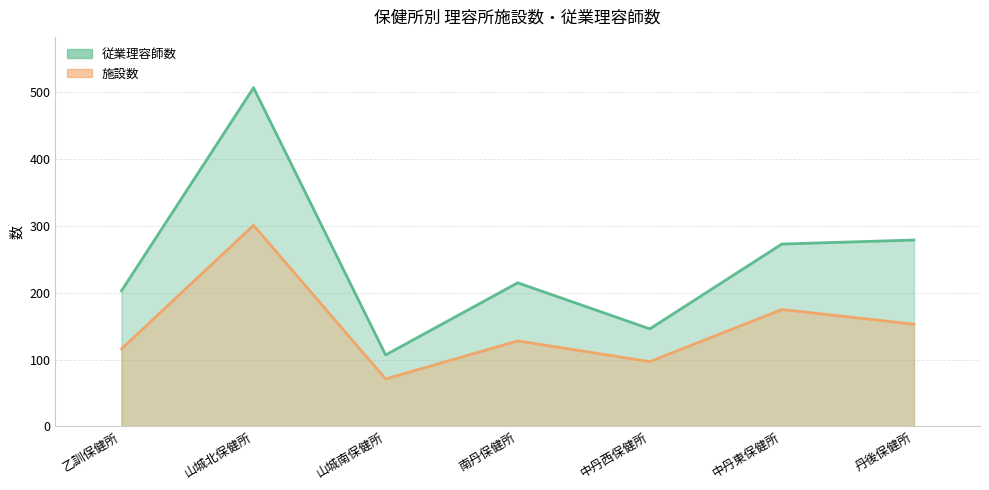

At which category is the sum across all series the highest?

山城北保健所